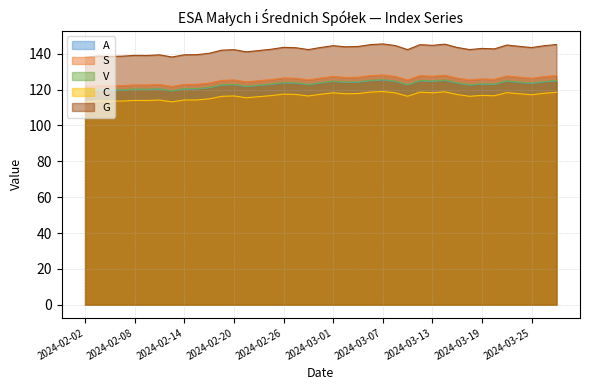

True or false: V has more than 2 points higher than both neighbors.

True